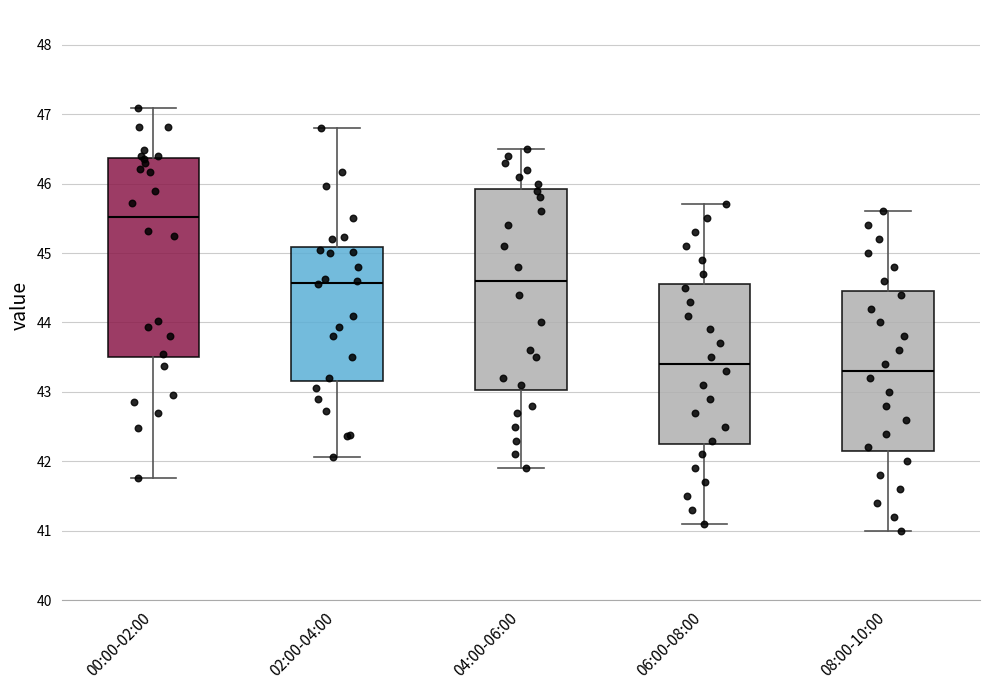

Which box's median line is the lowest?

08:00-10:00